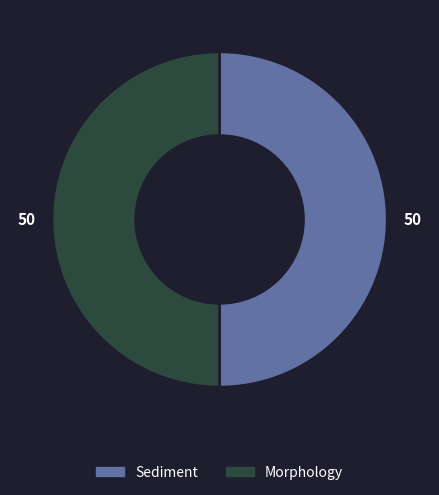

Is the sum of Morphology and Sediment greater than half?

Yes